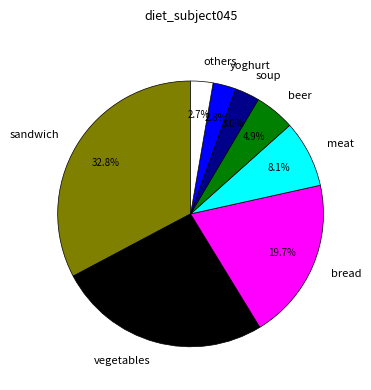

Approximately how many times larger is the value at bread compared to meat?

2.4